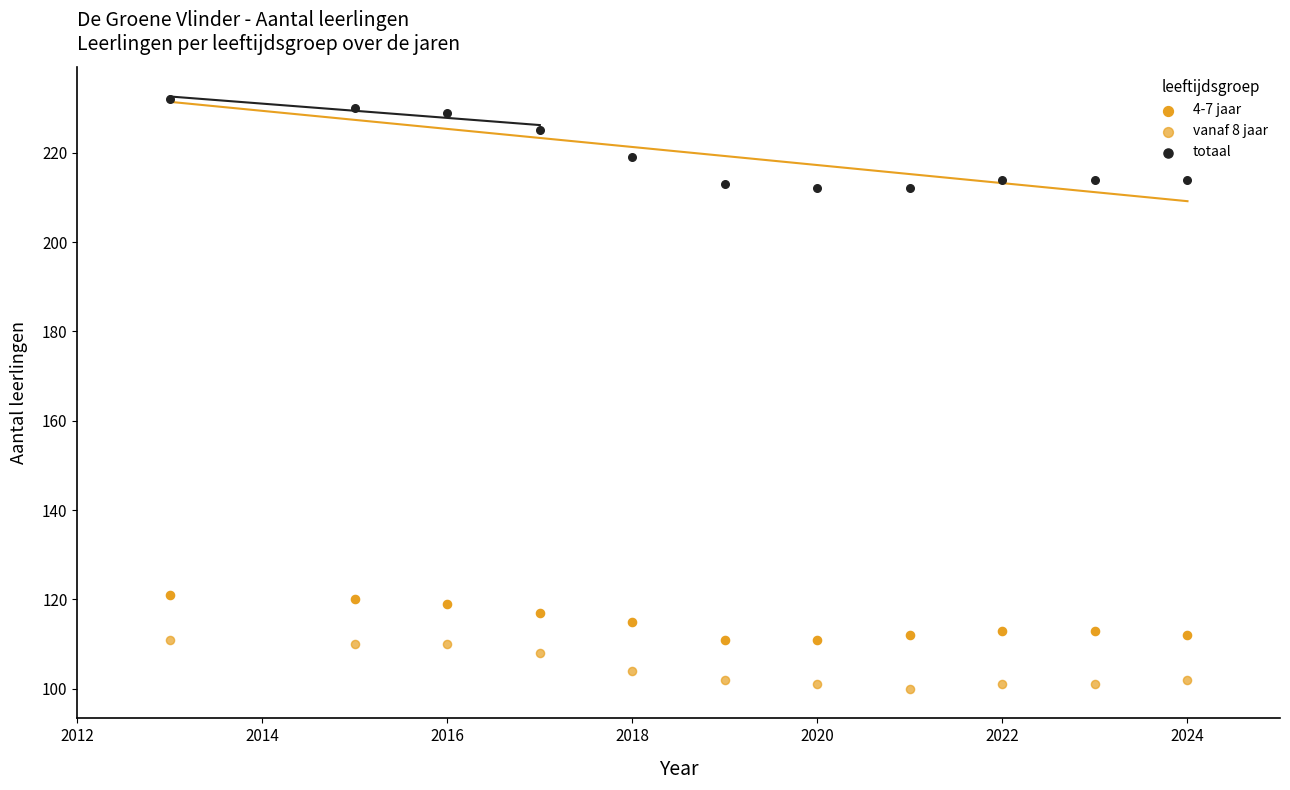

Count the number of points in this scatter plot.

33